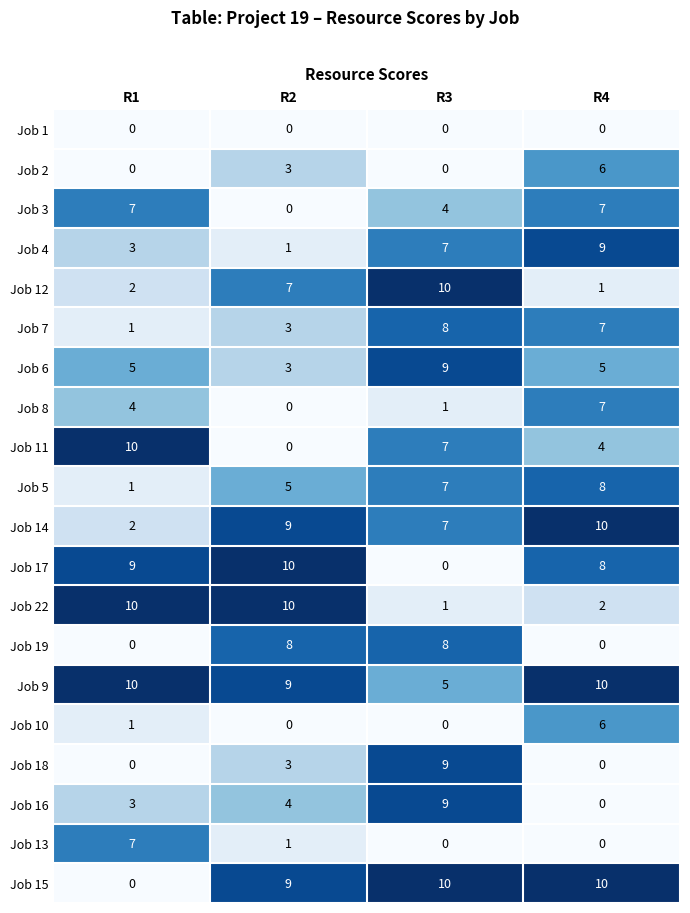

At which label is Job 7 closest to 4?

R2